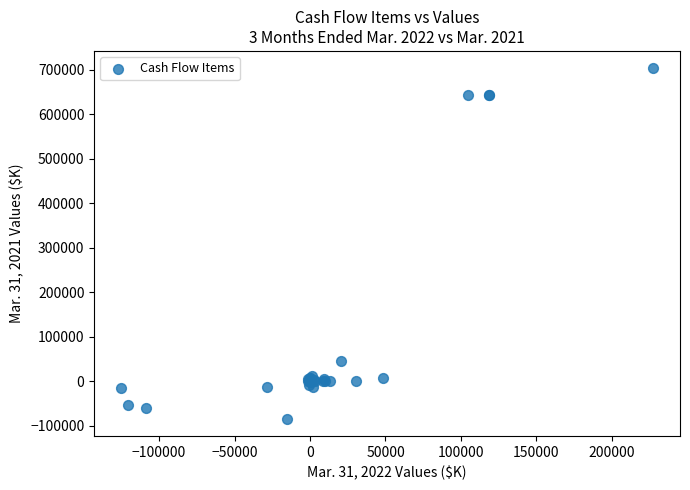

What Y value in the scatter plot is closest to 309431?

45146